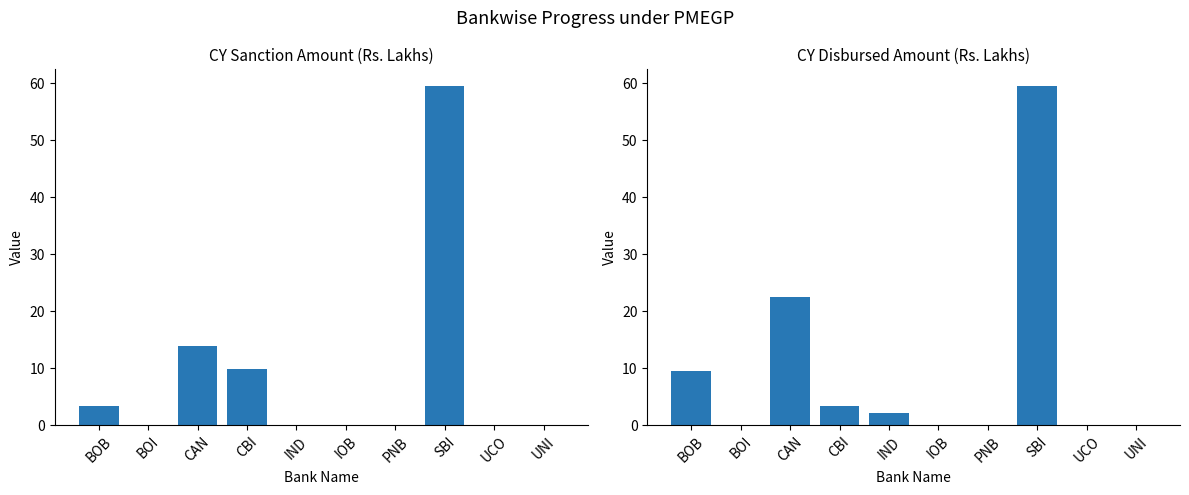

Which series has the widest spread of values?

CY Sanction Amt.